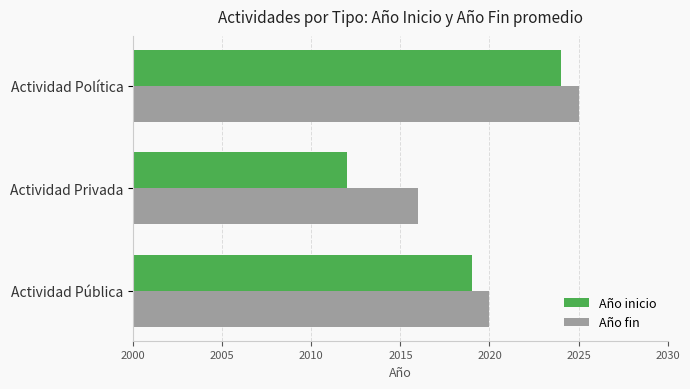

What are all the series names shown in the legend?

Año inicio, Año fin